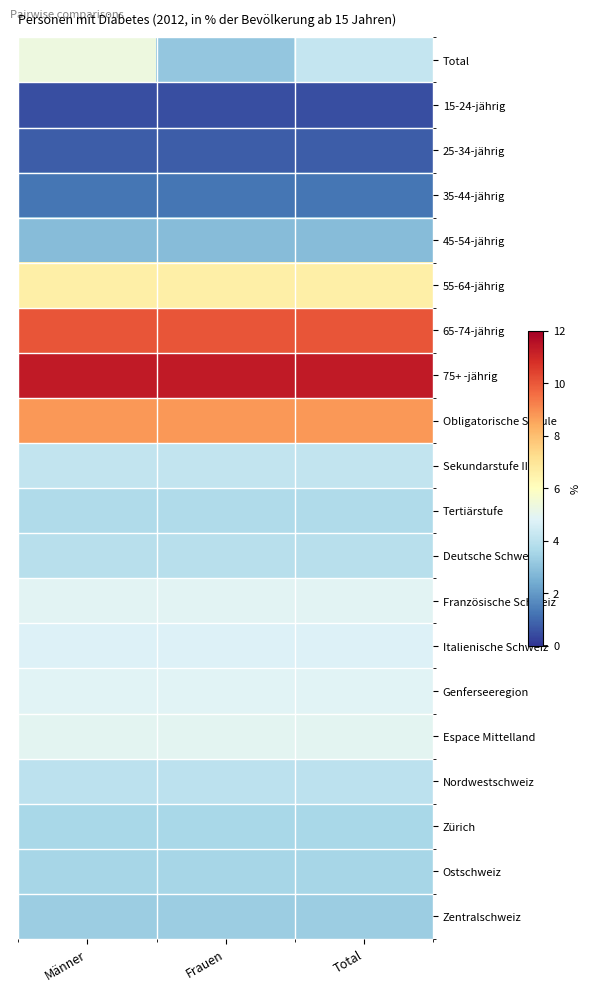

Reading left to right, list all the values displayed in this chart.

Total: Männer=5.3	Frauen=3.1	Total=4.2
15-24-jährig: Männer=0.5	Frauen=0.5	Total=0.5
25-34-jährig: Männer=0.8	Frauen=0.8	Total=0.8
35-44-jährig: Männer=1.3	Frauen=1.3	Total=1.3
45-54-jährig: Männer=2.8	Frauen=2.8	Total=2.8
55-64-jährig: Männer=6.6	Frauen=6.6	Total=6.6
65-74-jährig: Männer=10.0	Frauen=10.0	Total=10.0
75+ -jährig: Männer=11.3	Frauen=11.3	Total=11.3
Obligatorische Schule: Männer=8.8	Frauen=8.8	Total=8.8
Sekundarstufe II: Männer=4.2	Frauen=4.2	Total=4.2
Tertiärstufe: Männer=3.7	Frauen=3.7	Total=3.7
Deutsche Schweiz: Männer=3.9	Frauen=3.9	Total=3.9
Französische Schweiz: Männer=4.9	Frauen=4.9	Total=4.9
Italienische Schweiz: Männer=4.7	Frauen=4.7	Total=4.7
Genferseeregion: Männer=4.9	Frauen=4.9	Total=4.9
Espace Mittelland: Männer=5.0	Frauen=5.0	Total=5.0
Nordwestschweiz: Männer=4.0	Frauen=4.0	Total=4.0
Zürich: Männer=3.6	Frauen=3.6	Total=3.6
Ostschweiz: Männer=3.5	Frauen=3.5	Total=3.5
Zentralschweiz: Männer=3.3	Frauen=3.3	Total=3.3